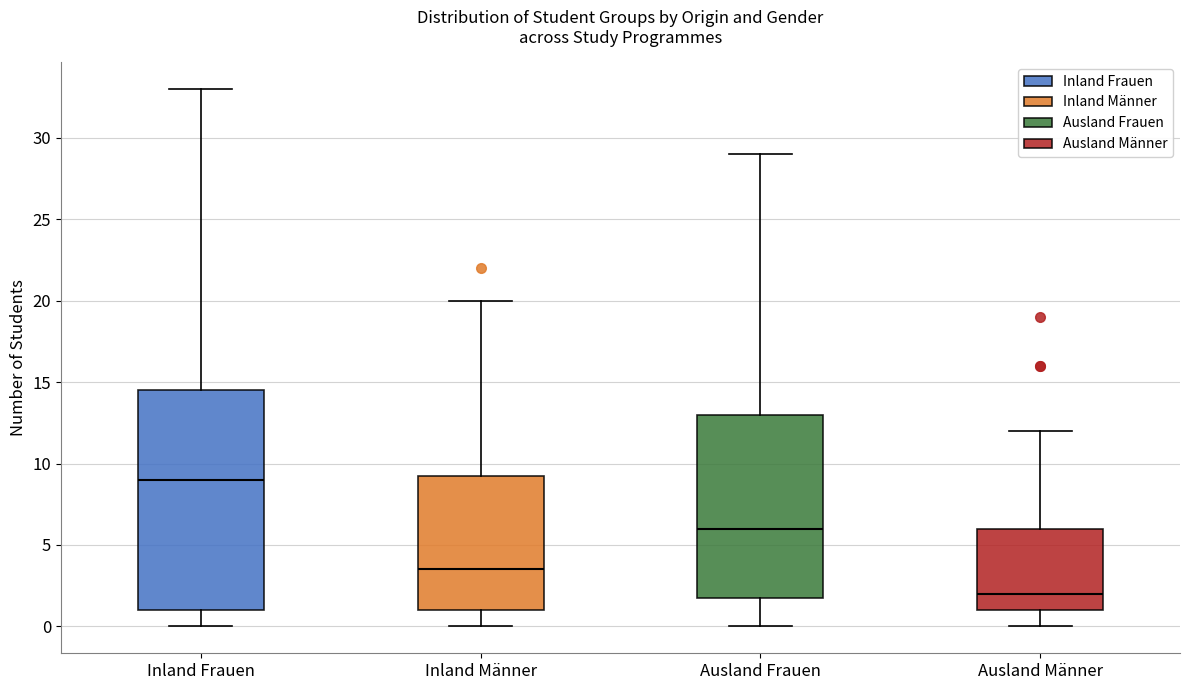

Which box is the tallest, from its lower edge to its upper edge?

Inland Frauen